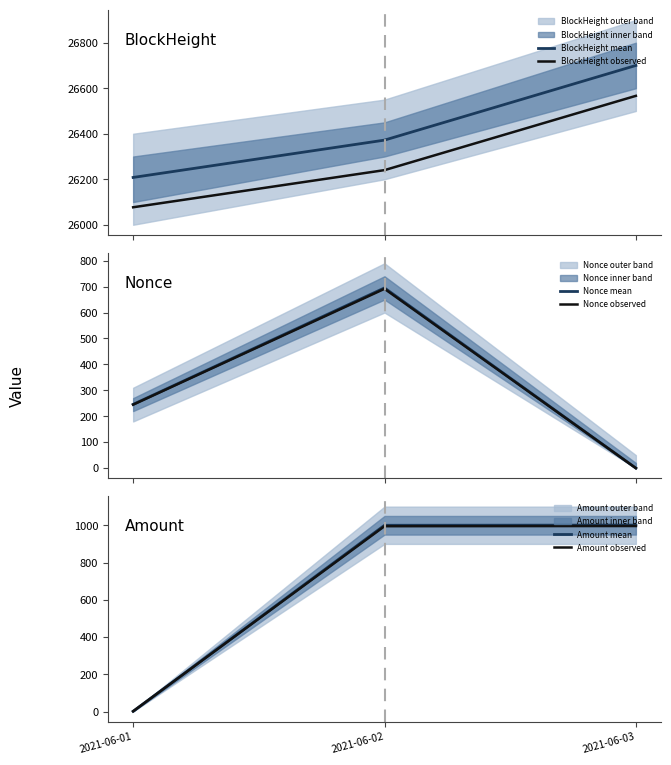

Does the chart have visible grid lines?

No